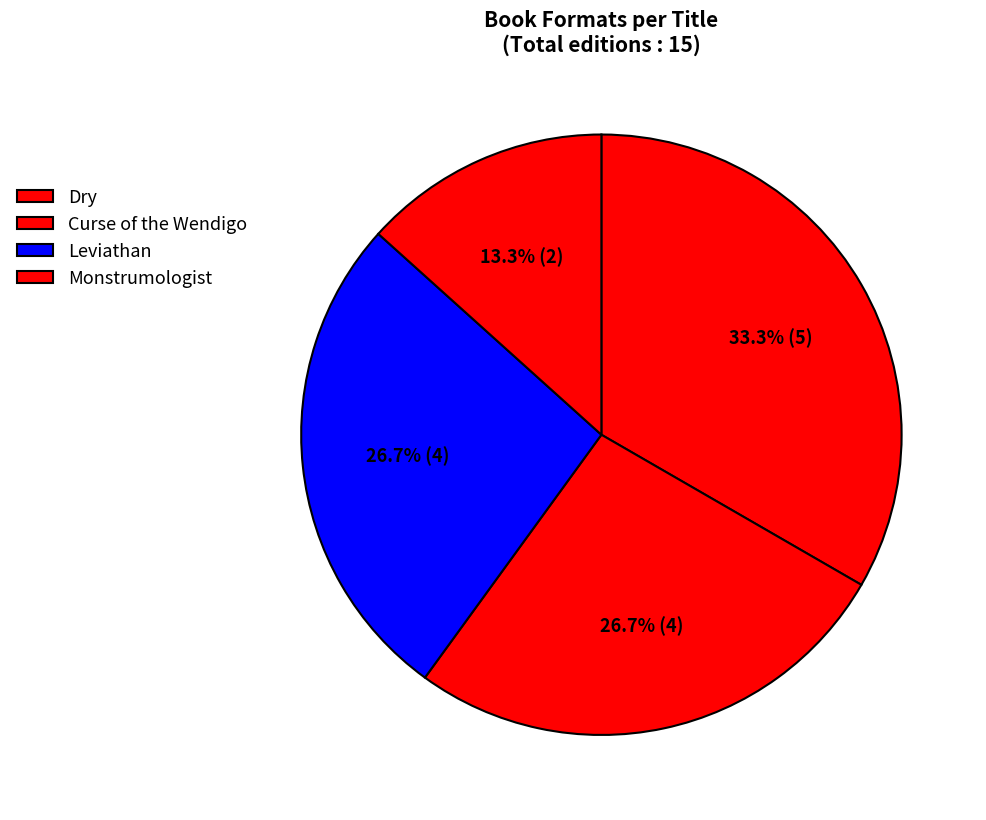

What is the change in value from Dry to Monstrumologist?

-3